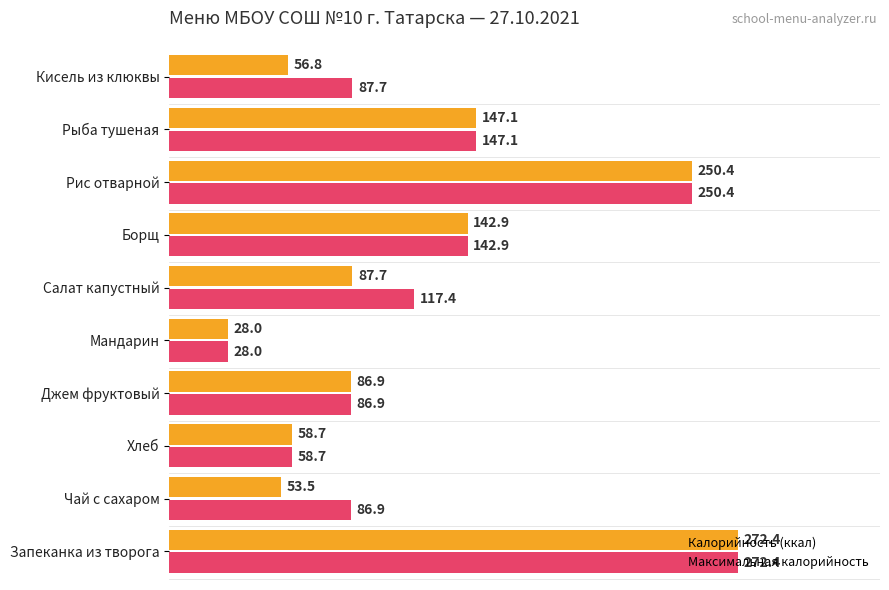

What is the minimum value shown in the chart?

28.0